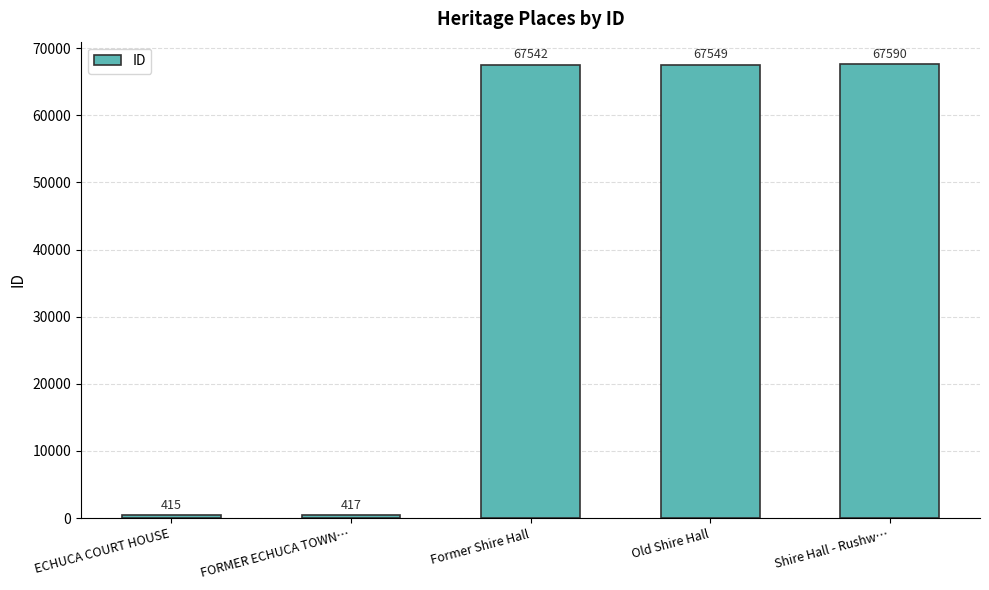

Which category has the lowest value across all series?

ECHUCA COURT HOUSE